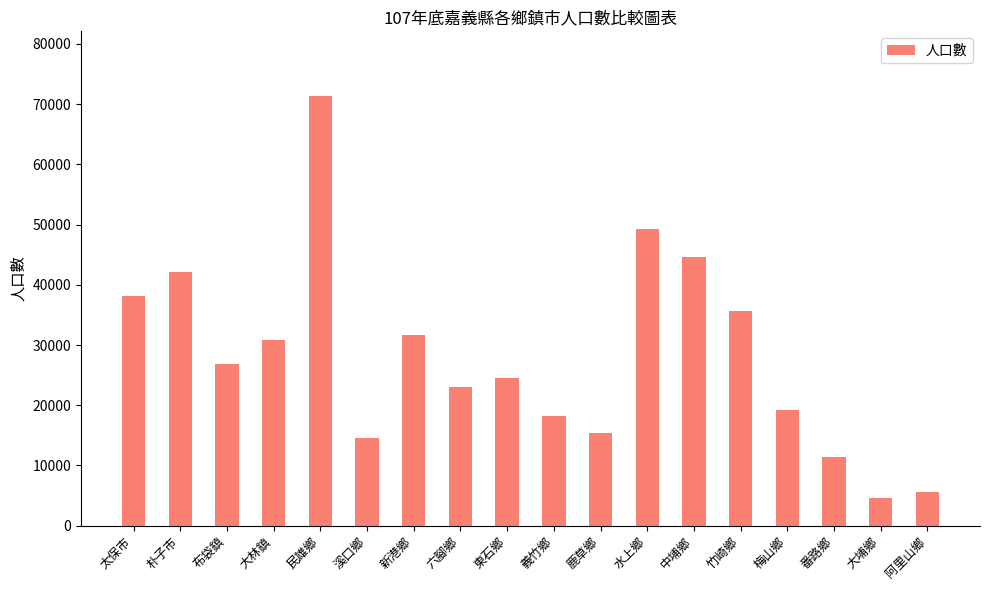

What is the label of the 1st bar from the left?

太保市